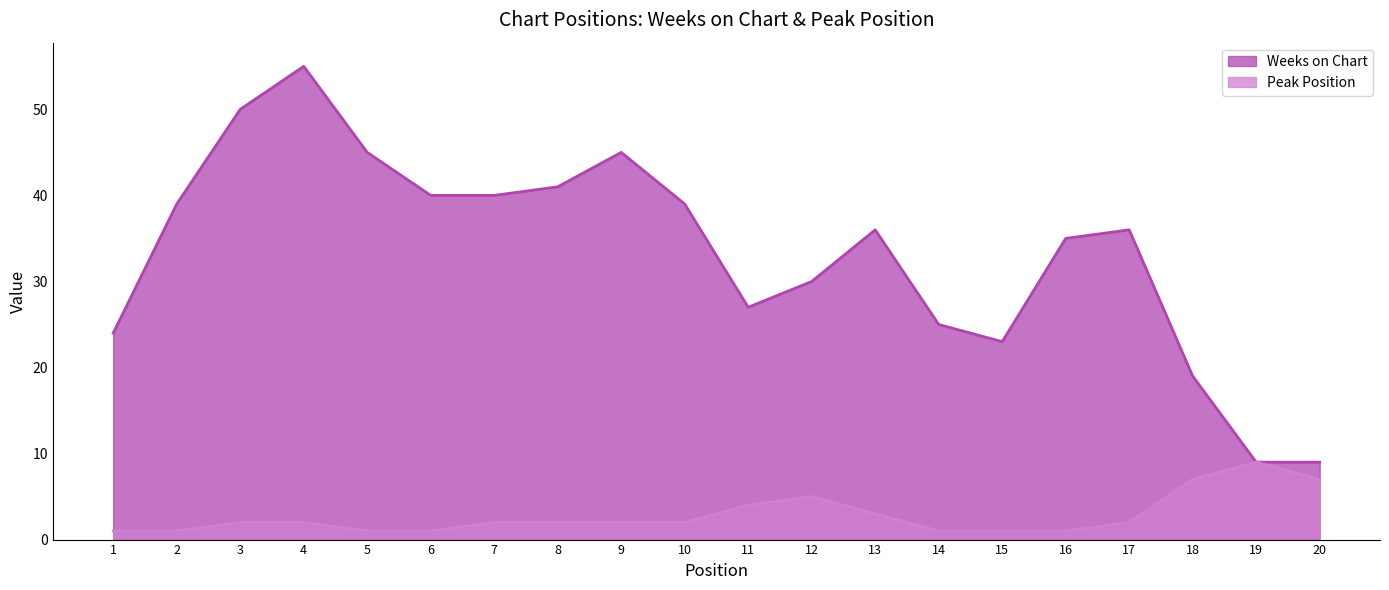

How many times do Weeks on Chart and Peak Position cross each other?

2